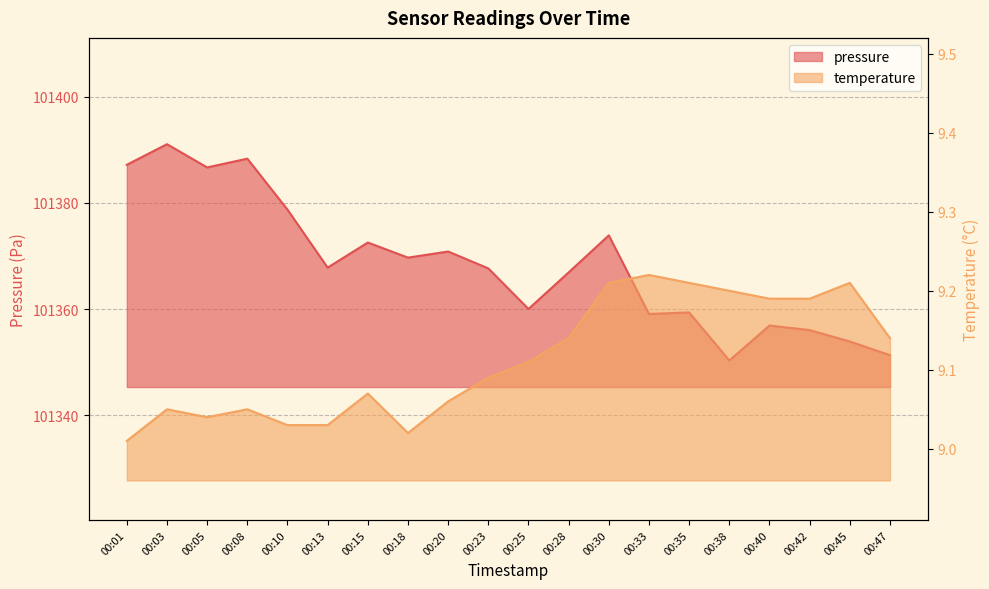

At 00:23, list the series in order from largest to smallest.

pressure, temperature